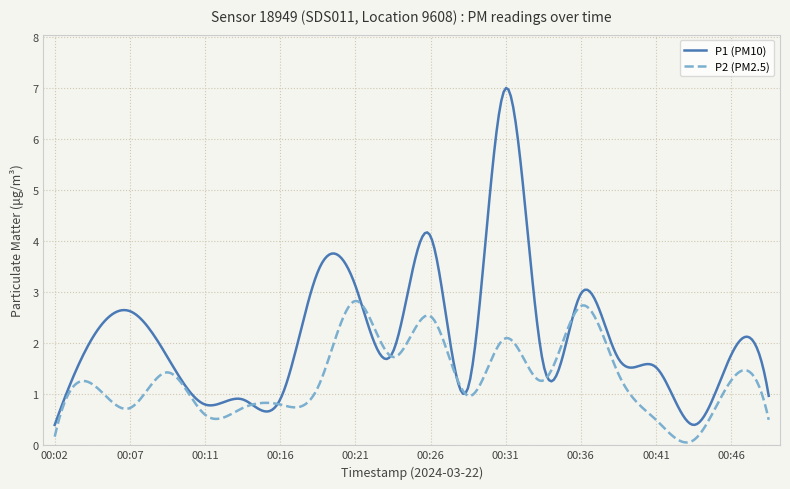

Which series has the largest total across all categories?

P1 (PM10)